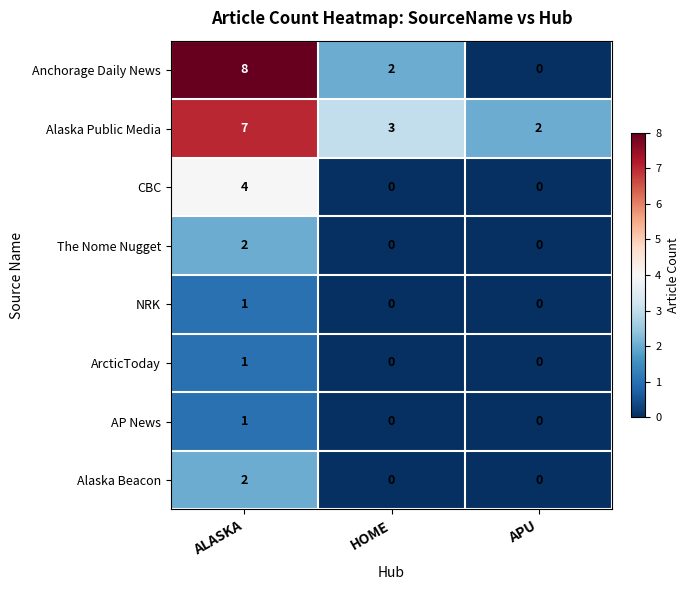

What is the total value across all series at HOME?

5